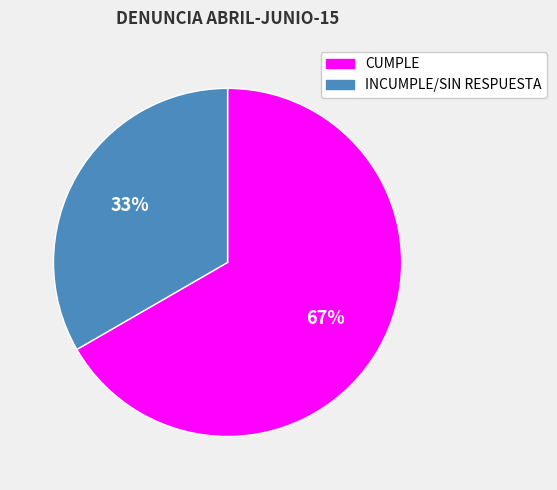

What is the ratio of the value at INCUMPLE/SIN RESPUESTA to the value at CUMPLE?

0.5